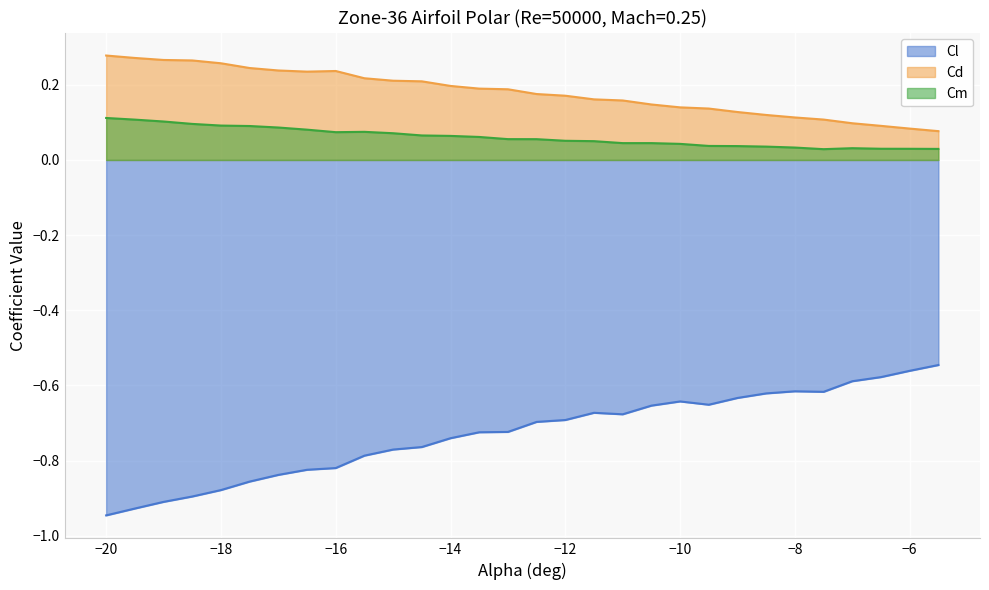

List the labels in order of Cl value, smallest first.

-20, -19.5, -19, -18.5, -18, -17.5, -17, -16.5, -16, -15.5, -15, -14.5, -14, -13.5, -13, -12.5, -12, -11, -11.5, -10.5, -9.5, -10, -9, -8.5, -7.5, -8, -7, -6.5, -6, -5.5